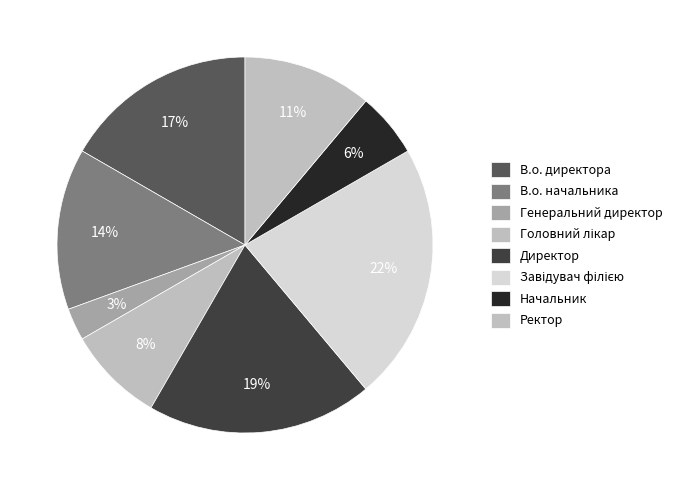

How many segments does this pie chart have?

8